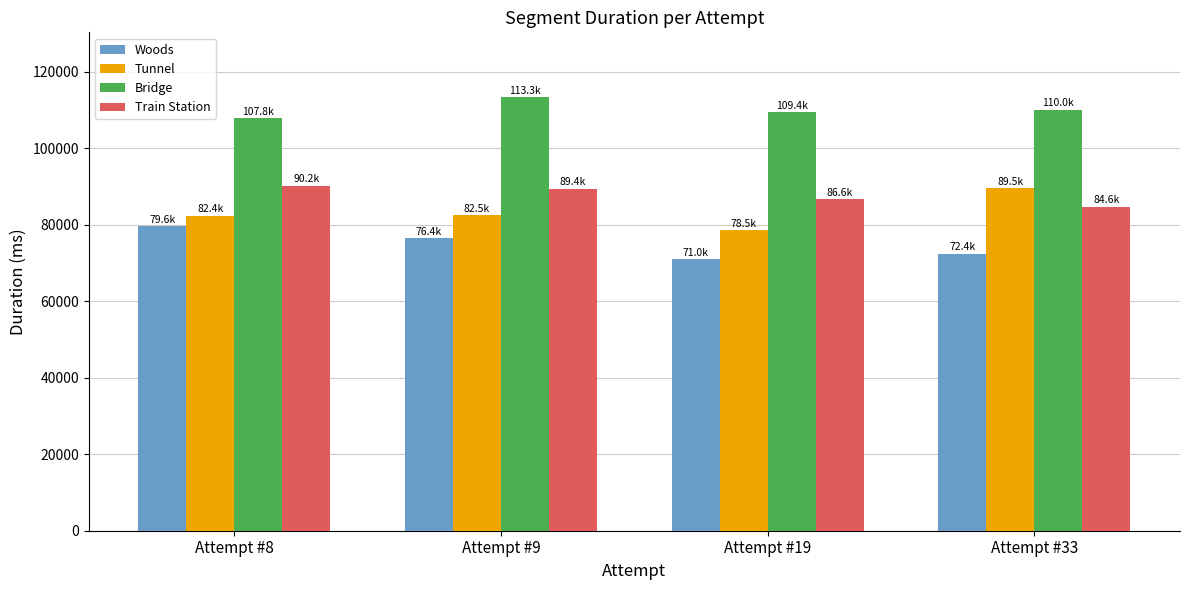

What value does the Tunnel series have at Attempt #8?

82360